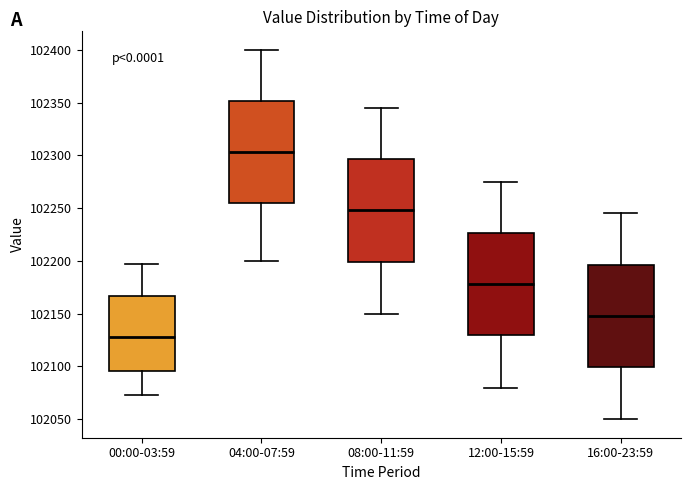

Where does the upper whisker of the box for 08:00-11:59 end on the y-axis? The values are not printed on the chart, so give them approximately, as read against the axis.

102345